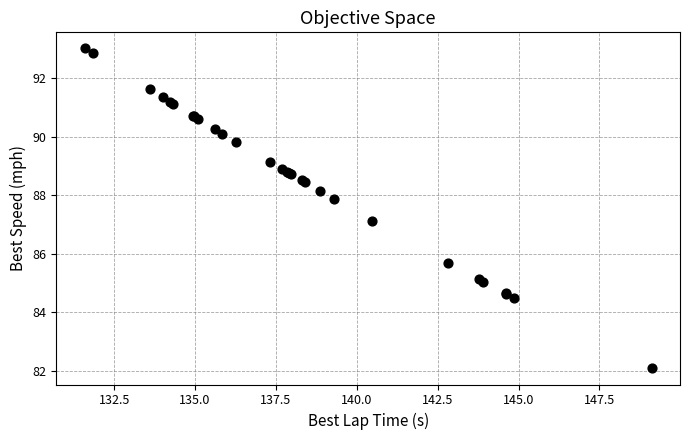

What Y value in the scatter plot is closest to 87?

87.1